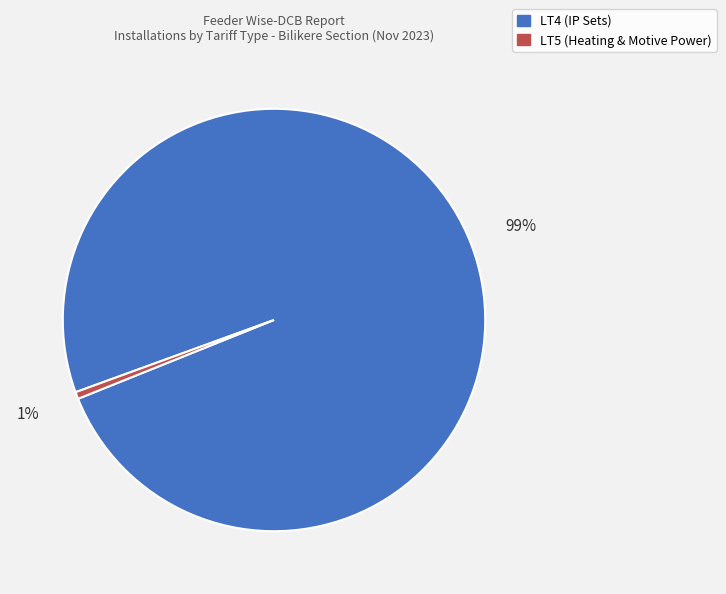

What is the smallest slice in the pie chart?

LT5 (Heating & Motive Power)